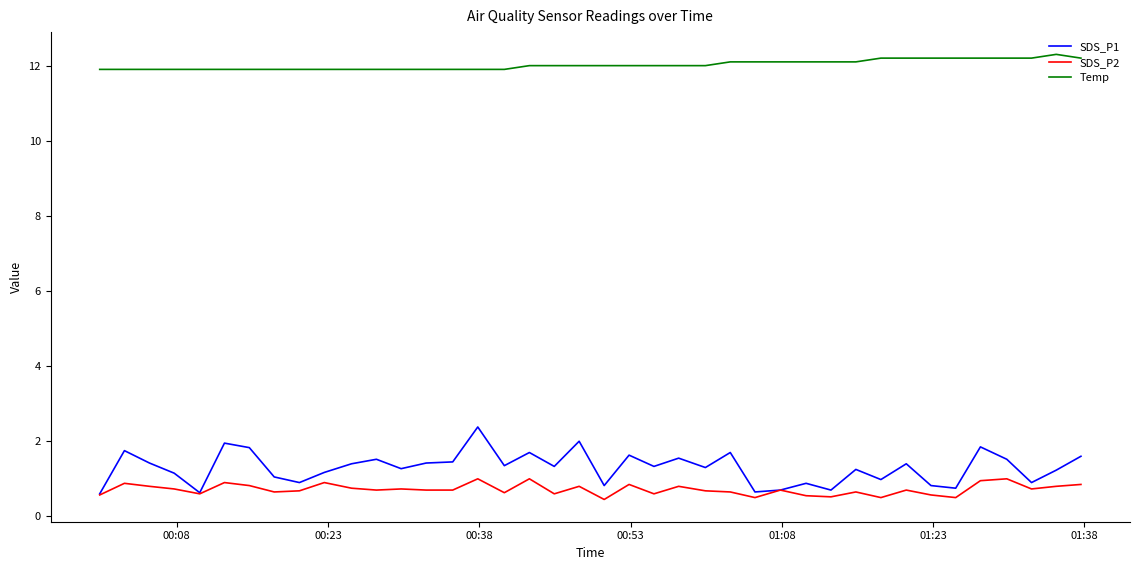

What is the smallest value displayed?

0.5